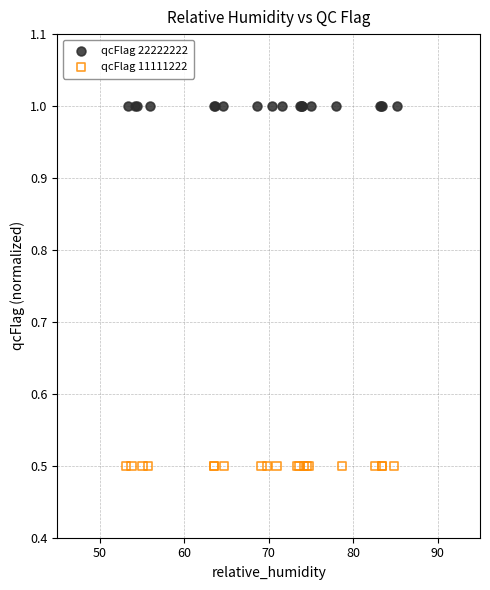

Which series contains the highest Y value?

qcFlag 22222222